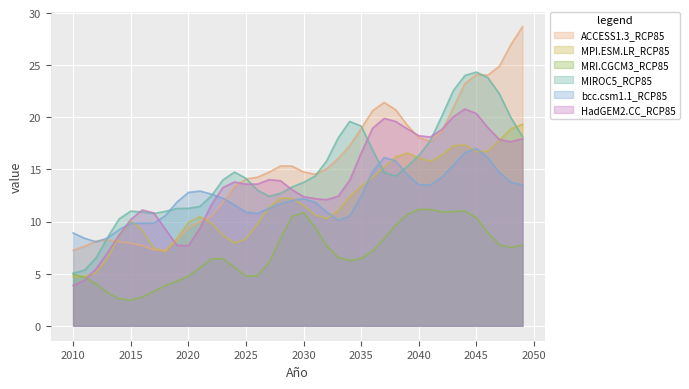

How many times do MIROC5_RCP85 and bcc.csm1.1_RCP85 cross each other?

5